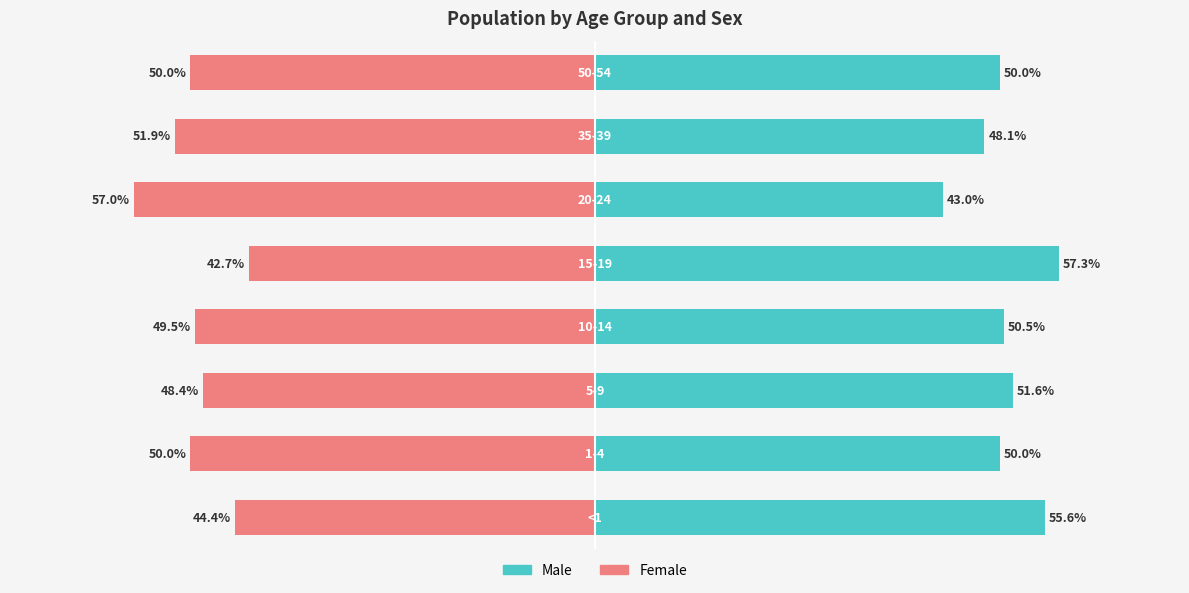

True or false: Male has a value of 21.2 at −20.

False